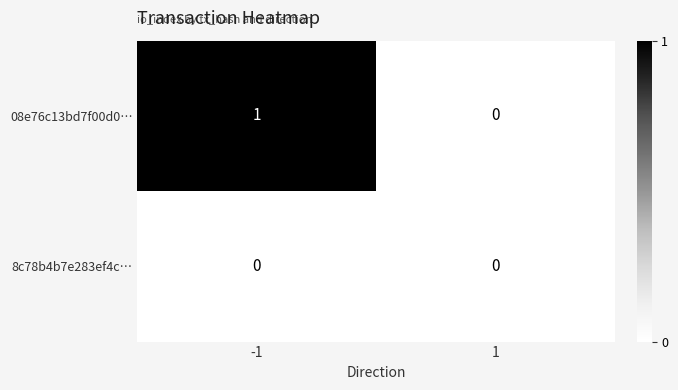

True or false: 8c78b4b7e283ef4c… has a value of 0 at 1.

True